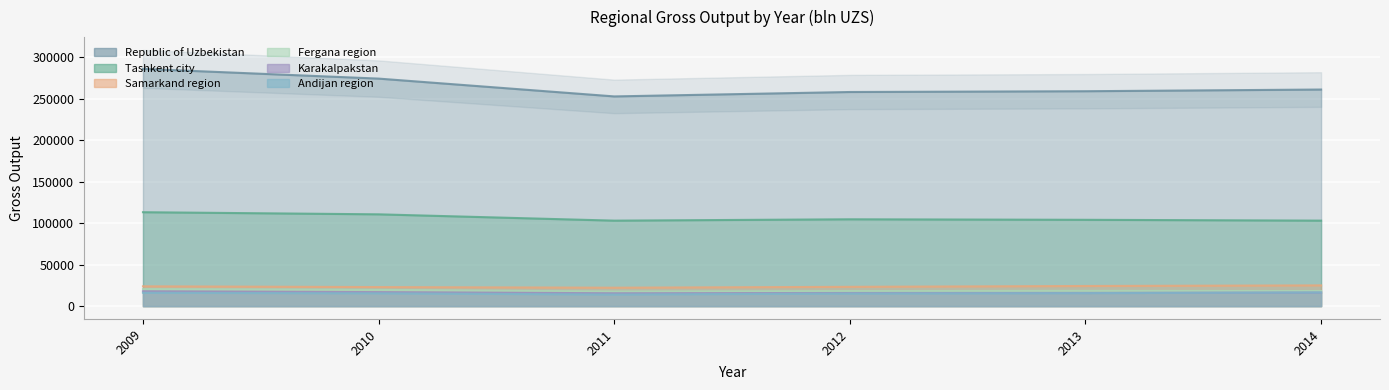

Reading left to right, extract all data points from this chart.

Tashkent city: 113322	110771	103154	104780	104158	103168
Republic of Uzbekistan: 286222	274520	253026	258343	259290	261332
Samarkand region: 23922	23005	22250	23296	24317	25052
Andijan region: 16122	15459	14002	15172	15682	16524
Fergana region: 20555	19623	17650	18194	18466	18208
Karakalpakstan: 17949	16897	15541	15888	15976	16396